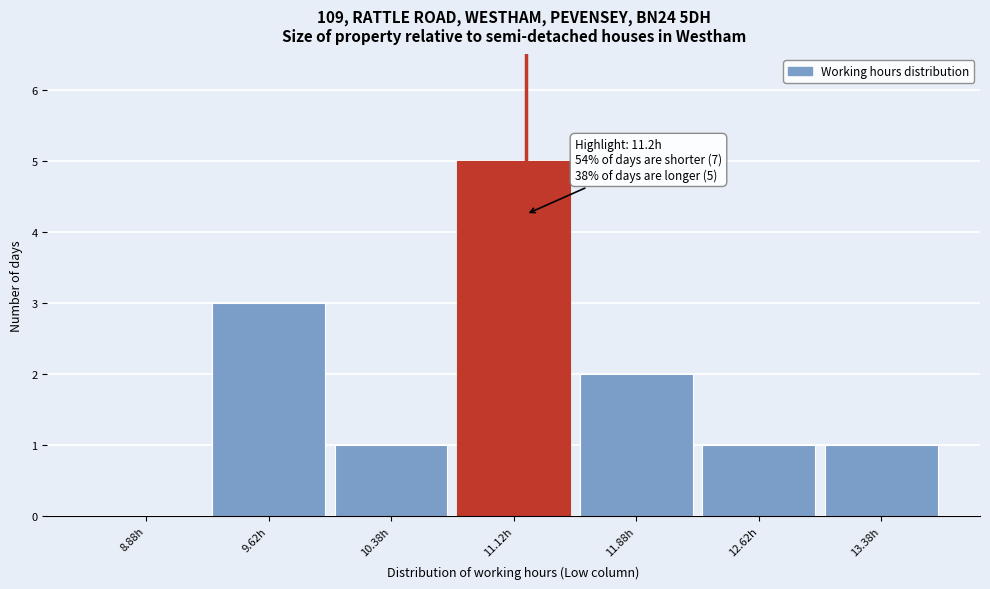

Over which range of the x-axis is the bar tallest?

10.75 to 11.50